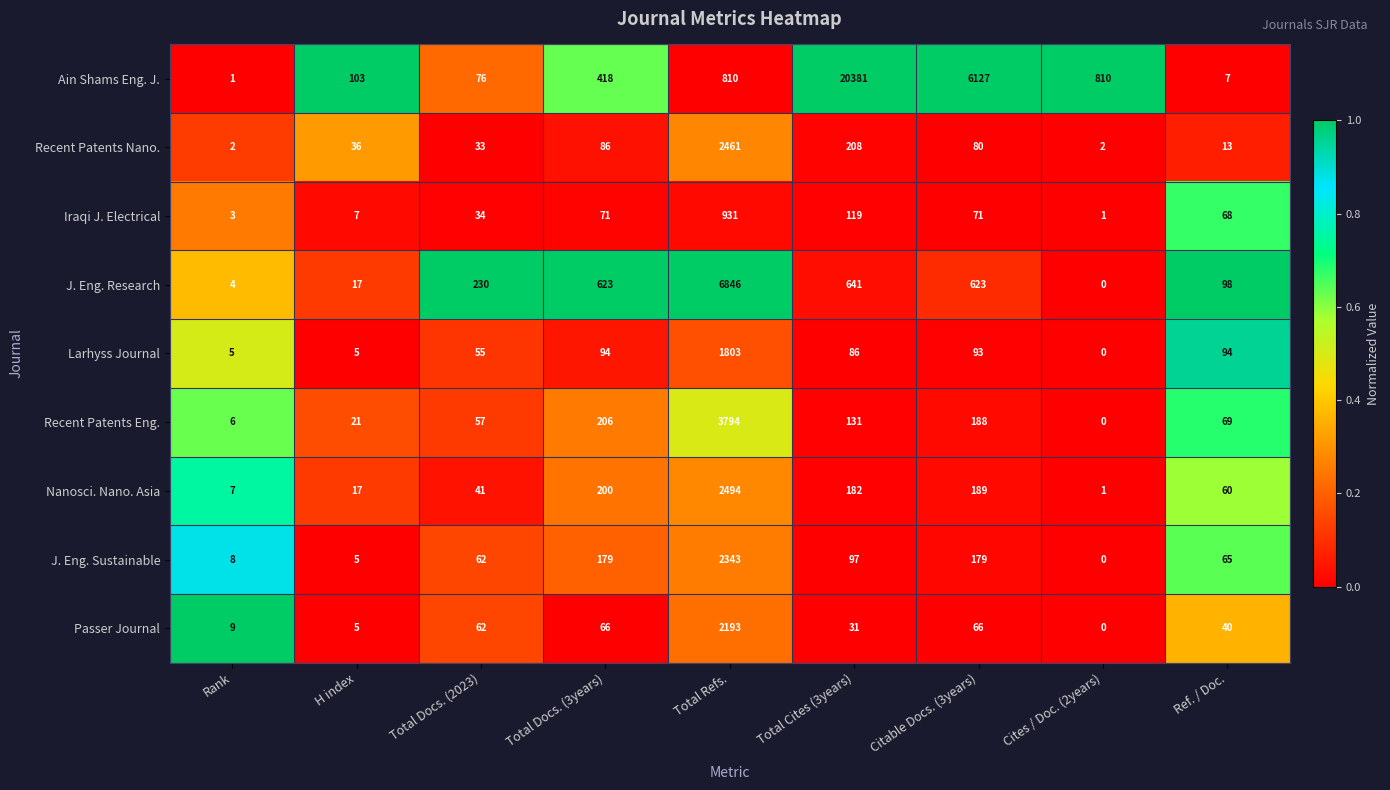

True or false: J. Eng. Sustainable has a value of 179 at Total Docs. (3years).

True